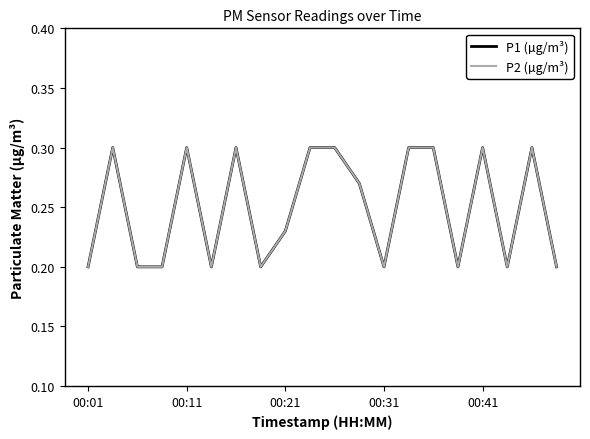

True or false: P2 (µg/m³) and P1 (µg/m³) cross at least once.

False